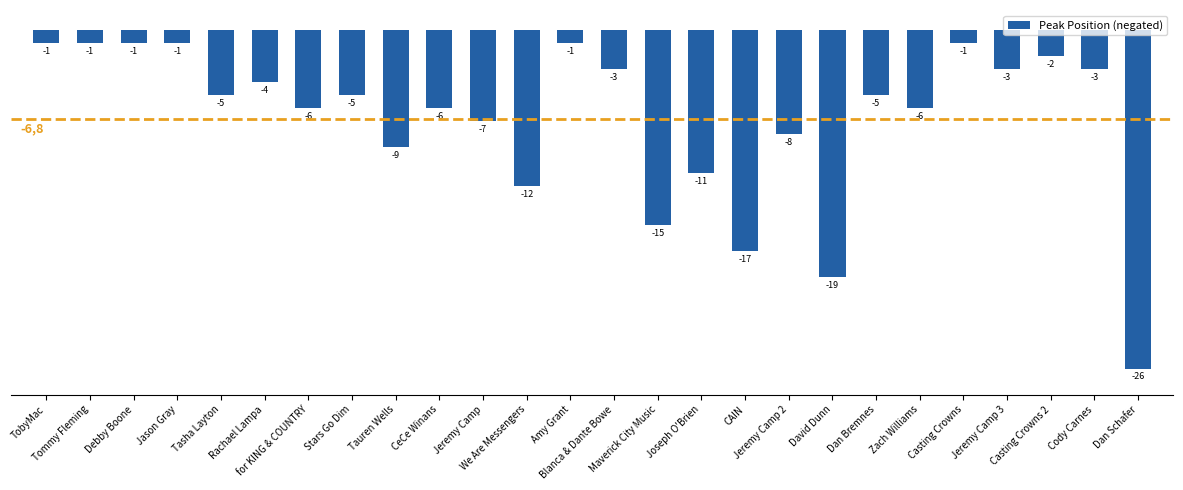

What is the label of the 7th bar from the right?

Dan Bremnes